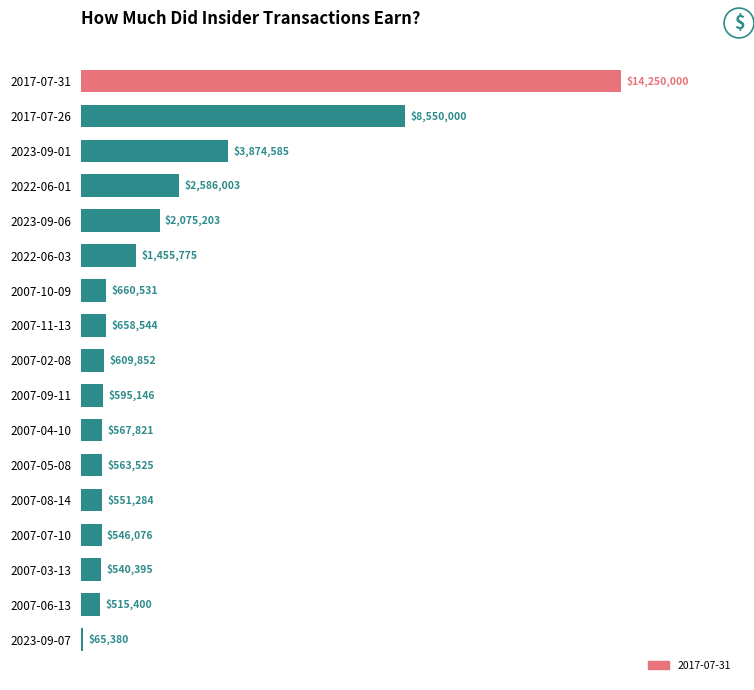

Where is the data nearest to the value 7157690?

2017-07-26